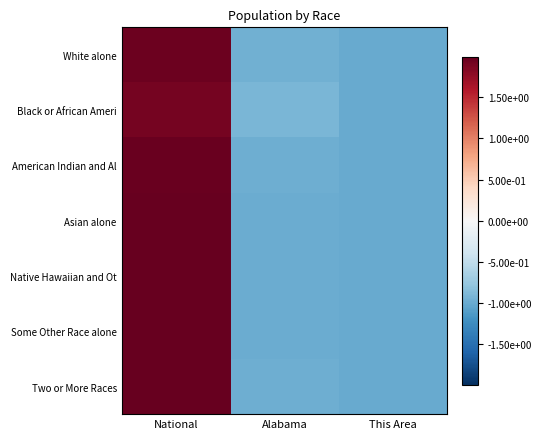

Which label corresponds to the largest value in the chart?

National